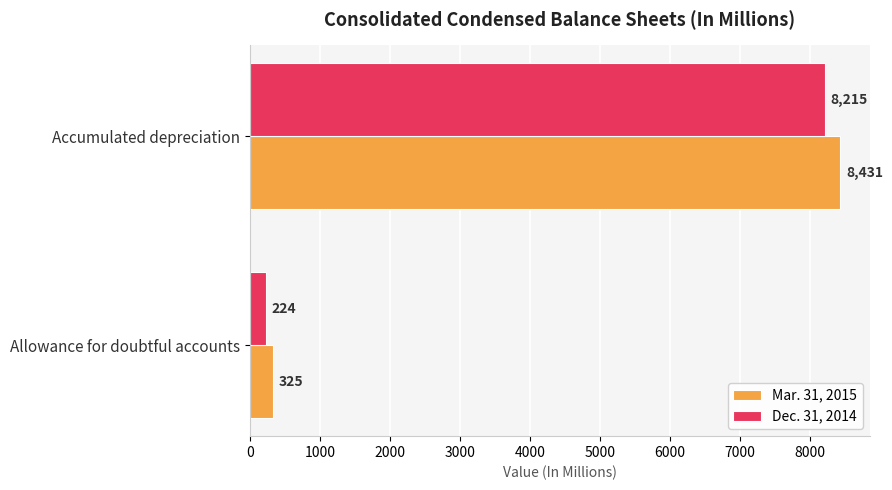

Rank the series by their average value, from highest to lowest.

Mar. 31, 2015, Dec. 31, 2014